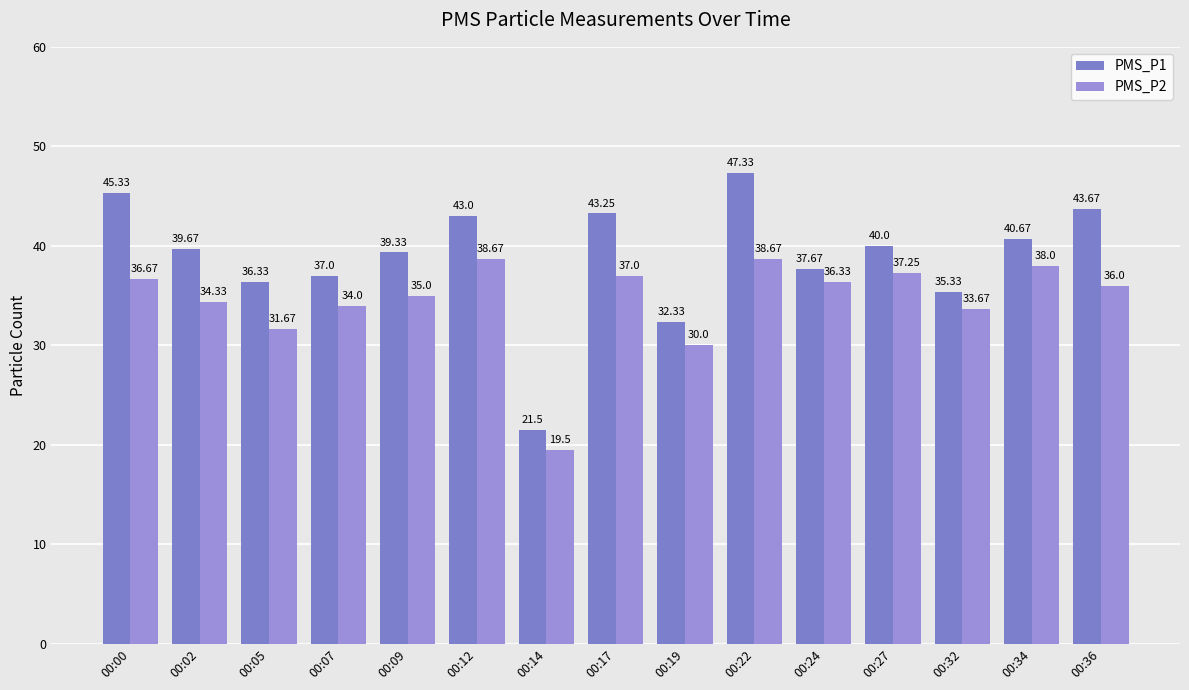

What are all the series names shown in the legend?

PMS_P1, PMS_P2